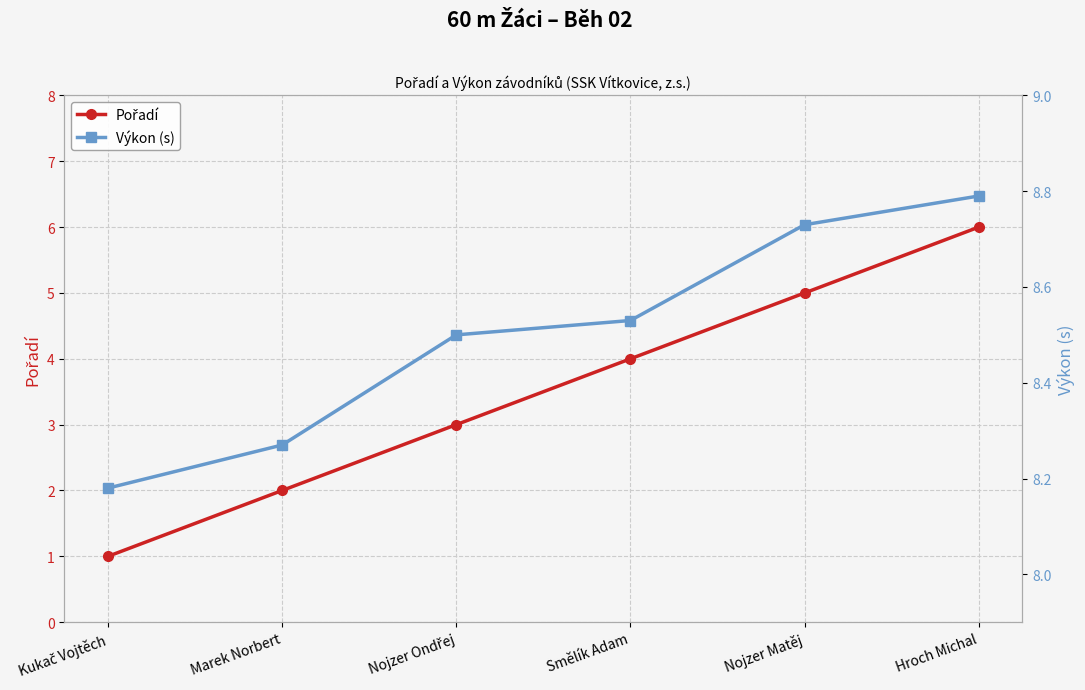

Which series has the widest spread of values?

Pořadí